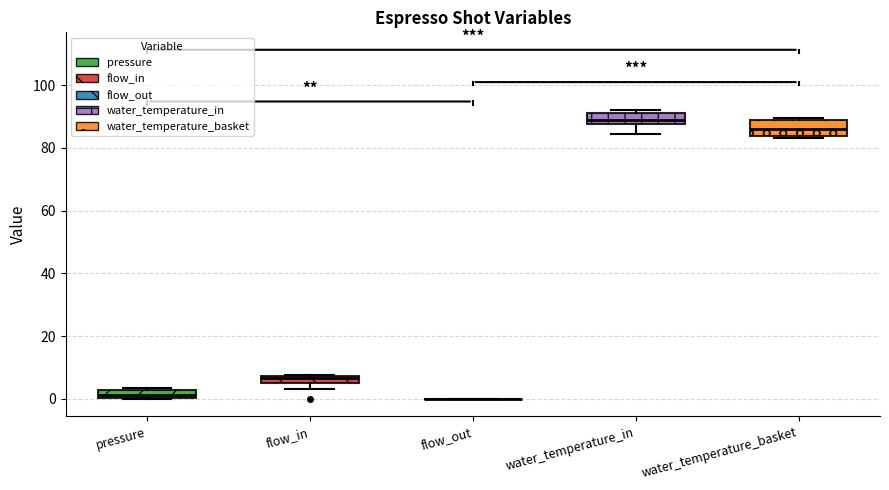

Where is the lower edge of the box for pressure on the y-axis? The values are not printed on the chart, so give them approximately, as read against the axis.

0